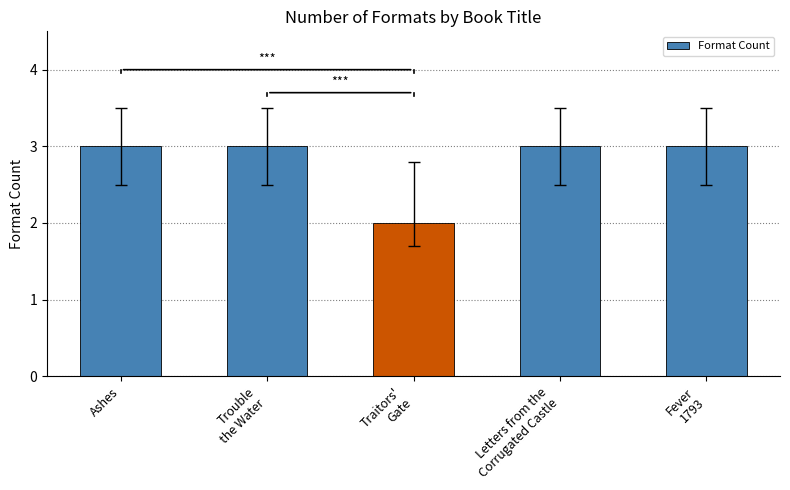

Reading left to right, transcribe all the data shown in this chart.

3	3	2	3	3